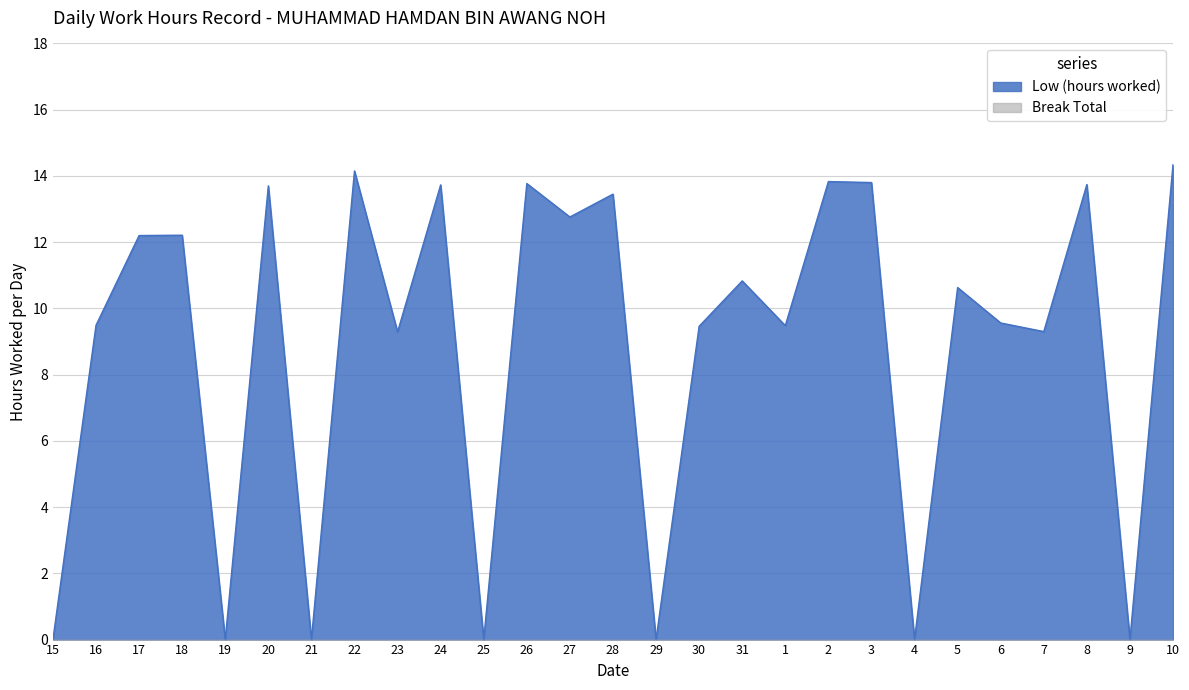

Which category has the lowest value across all series?

15